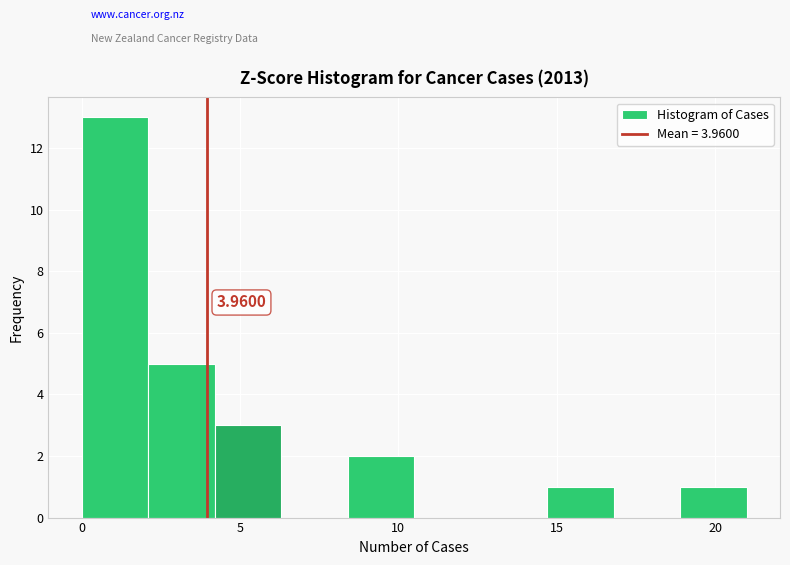

Which range on the x-axis has the tallest bar?

0.0 to 2.1